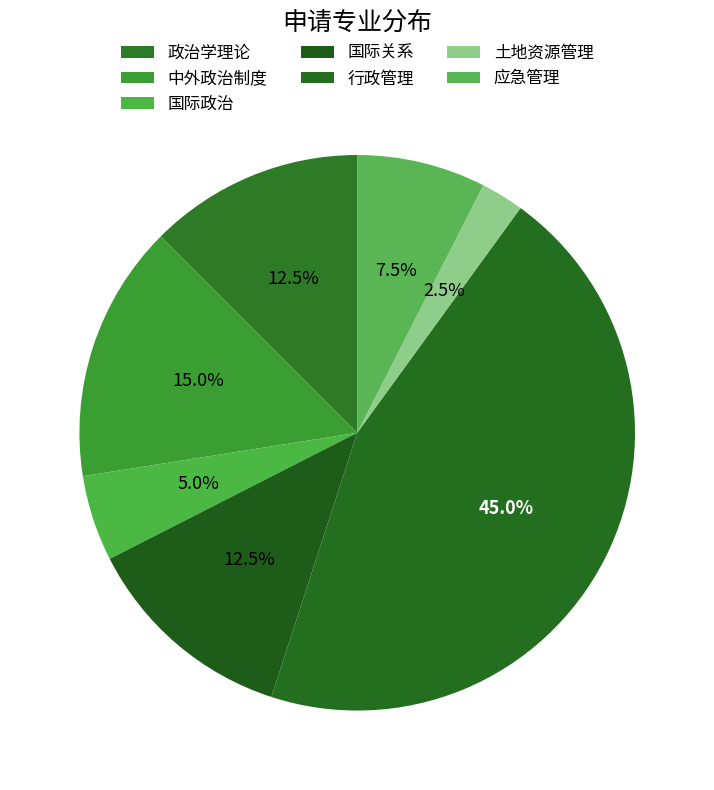

How many slices are in this pie chart?

7